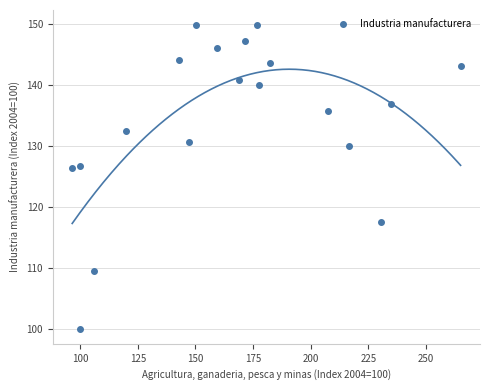

What is the range of Y values (max minus min)?

49.7